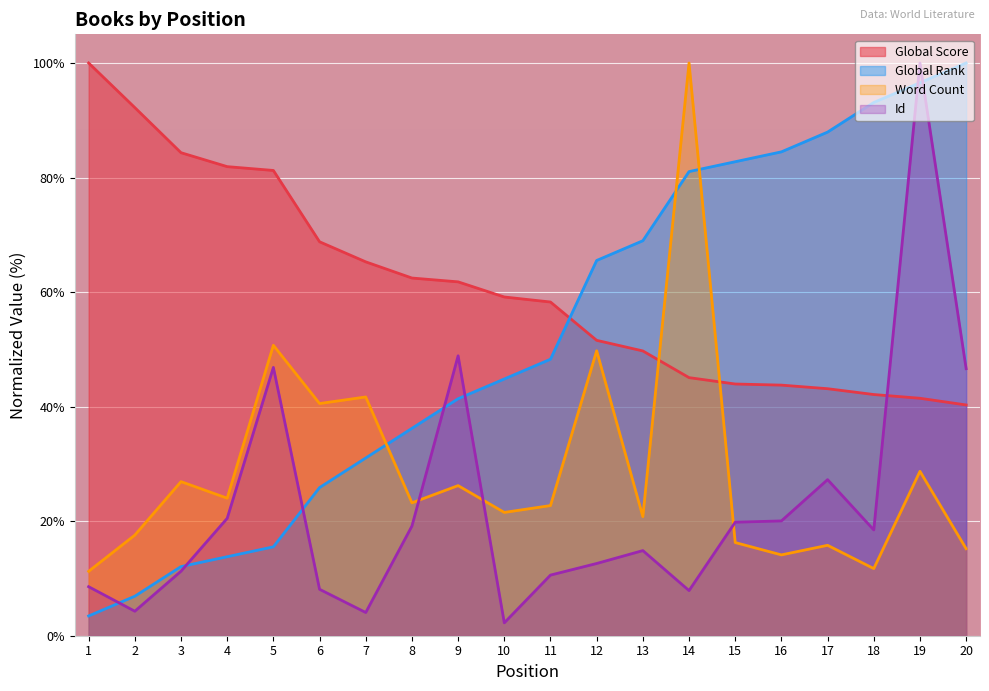

What is the difference between the Global Score values at 16 and 13?

6.0